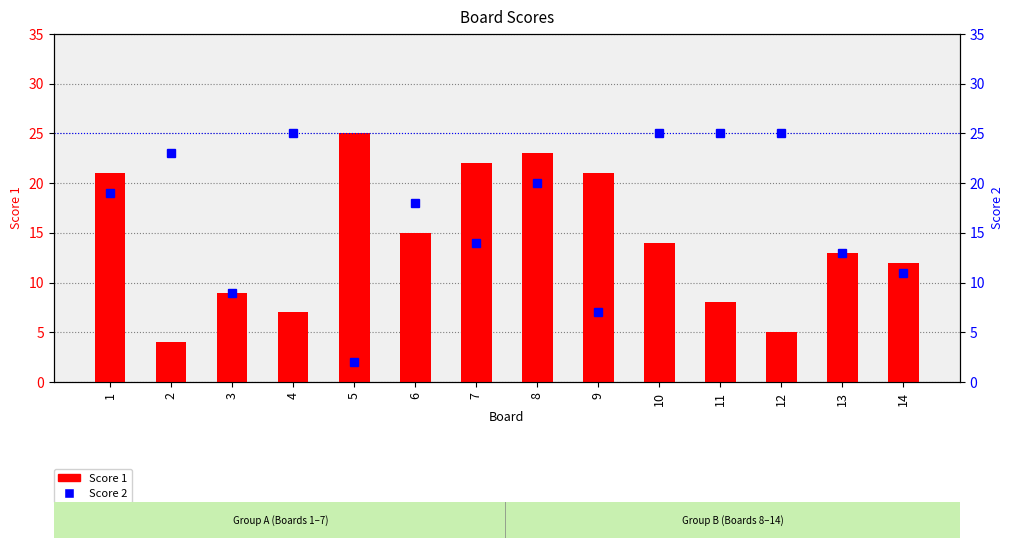

Which series has the largest range (max minus min)?

Score 2